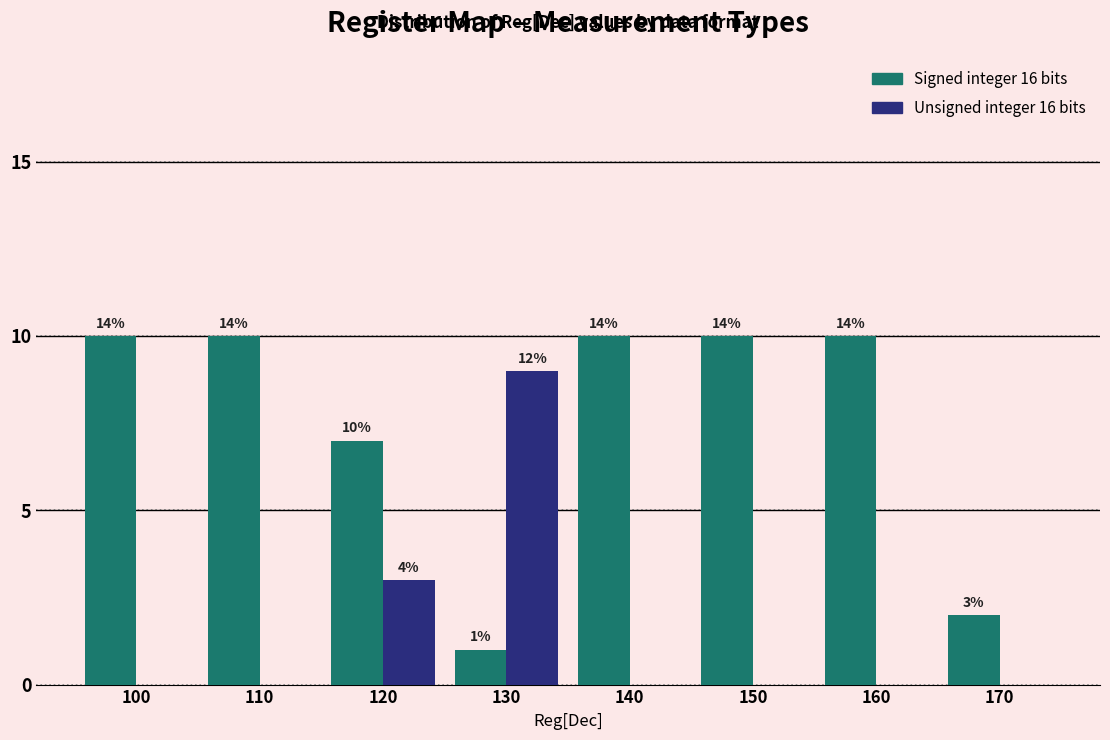

Are the bars horizontal?

No